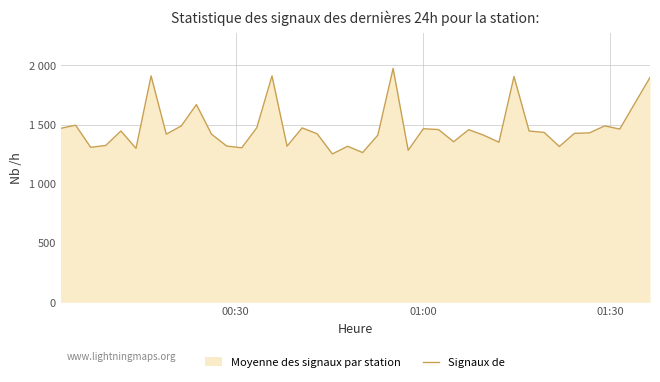

Reading right to left, transcribe all the data shown in this chart.

1898	1462	1489	1430	1426	1315	1434	1446	1906	1351	1410	1457	1355	1458	1465	1283	1974	1411	1264	1317	1252	1422	1472	1318	1911	1474	1304	1319	1419	1669	1489	1419	1911	1299	1446	1324	1308	1495	1468